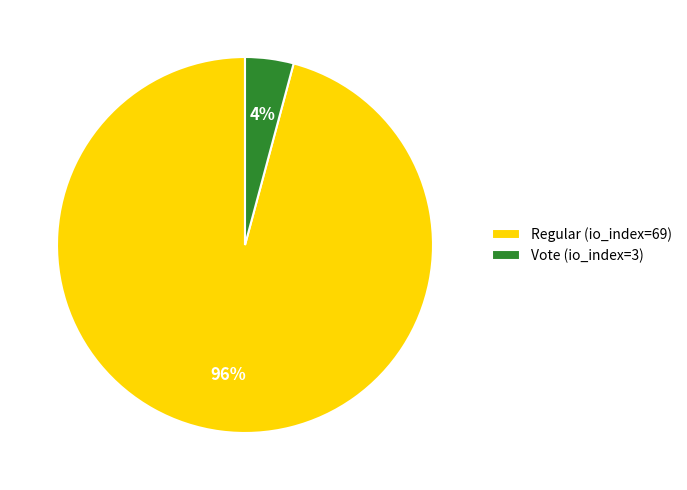

To the nearest percent, what portion does Vote (io_index=3) represent?

4%